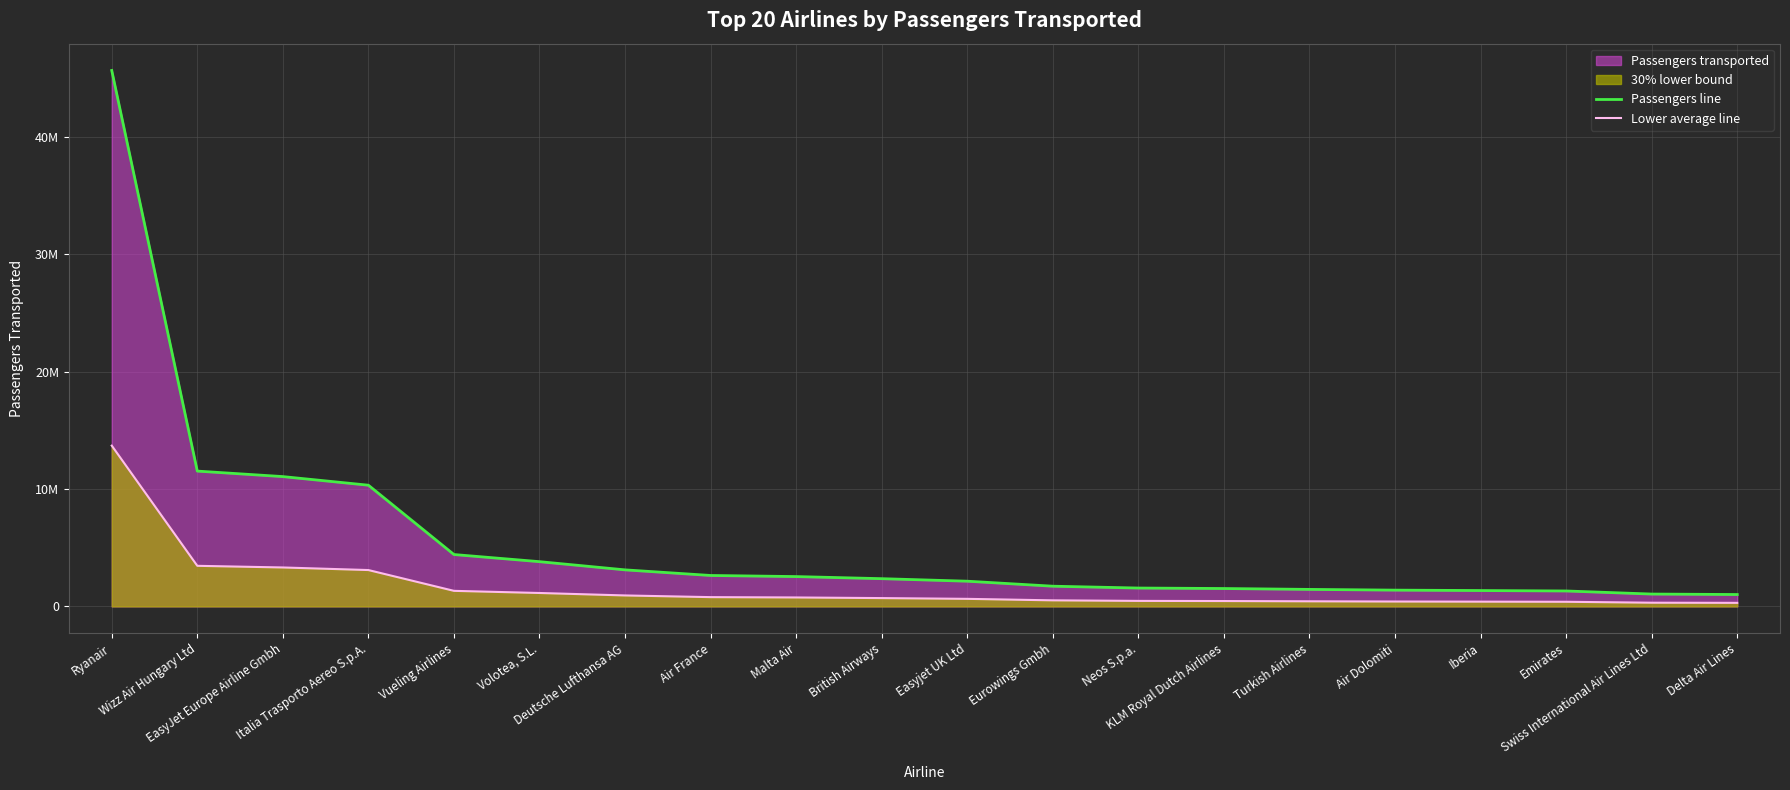

What is the difference between the Lower average line values at Malta Air and Turkish Airlines?

327910.8